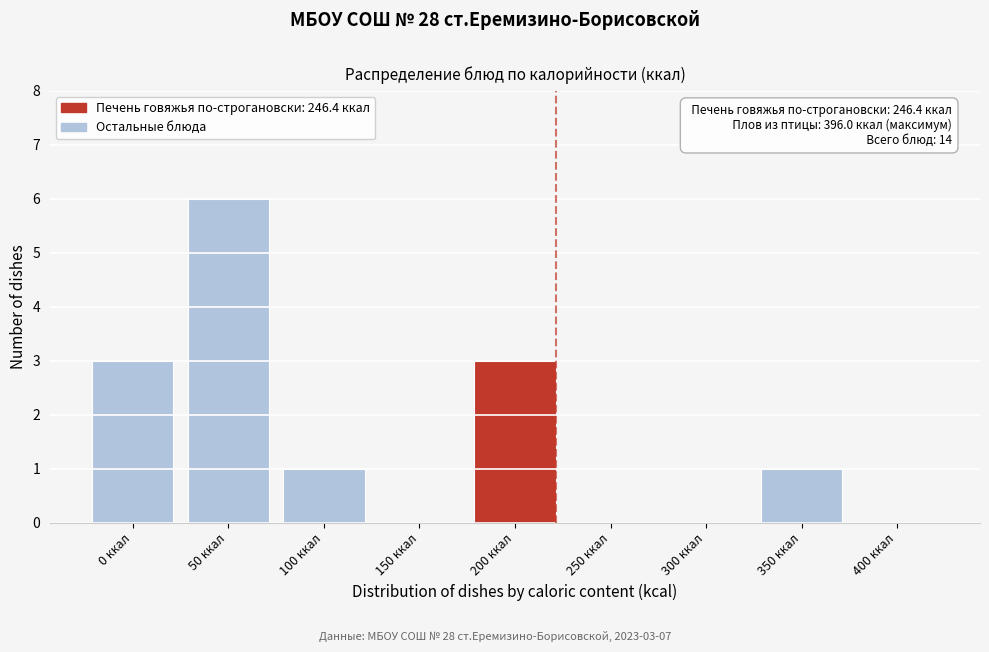

Reading left to right, transcribe all the data shown in this chart.

0 ккал=3	50 ккал=6	100 ккал=1	150 ккал=0	200 ккал=3	250 ккал=0	300 ккал=0	350 ккал=1	400 ккал=0